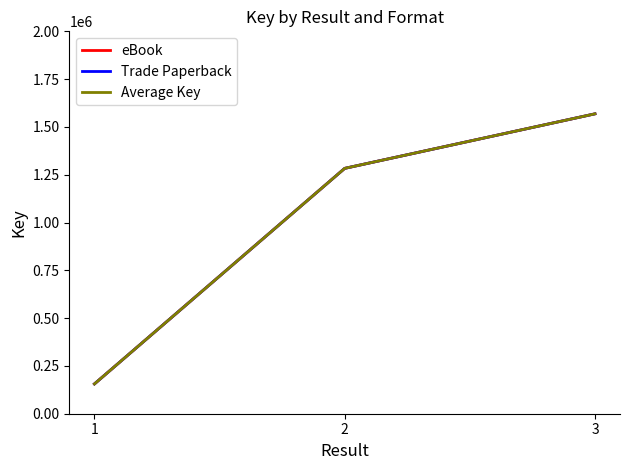

Is this an area chart (filled region under the line)?

No